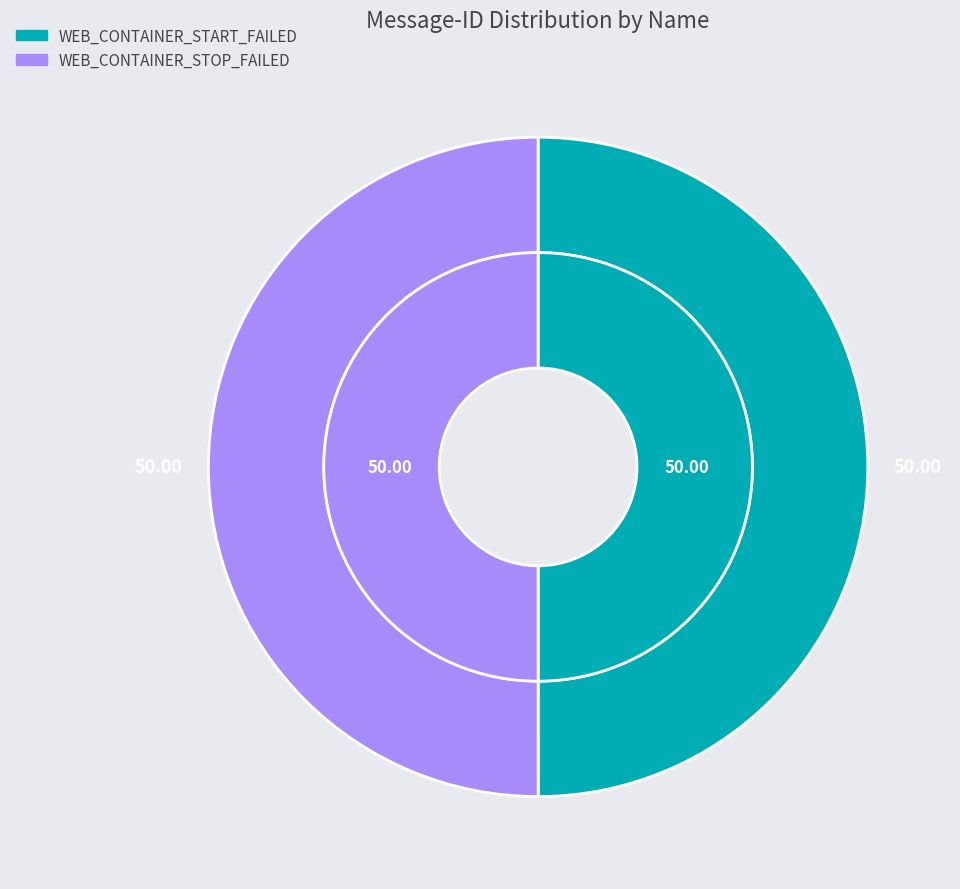

To the nearest percent, what percentage of the pie is WEB_CONTAINER_STOP_FAILED?

50%